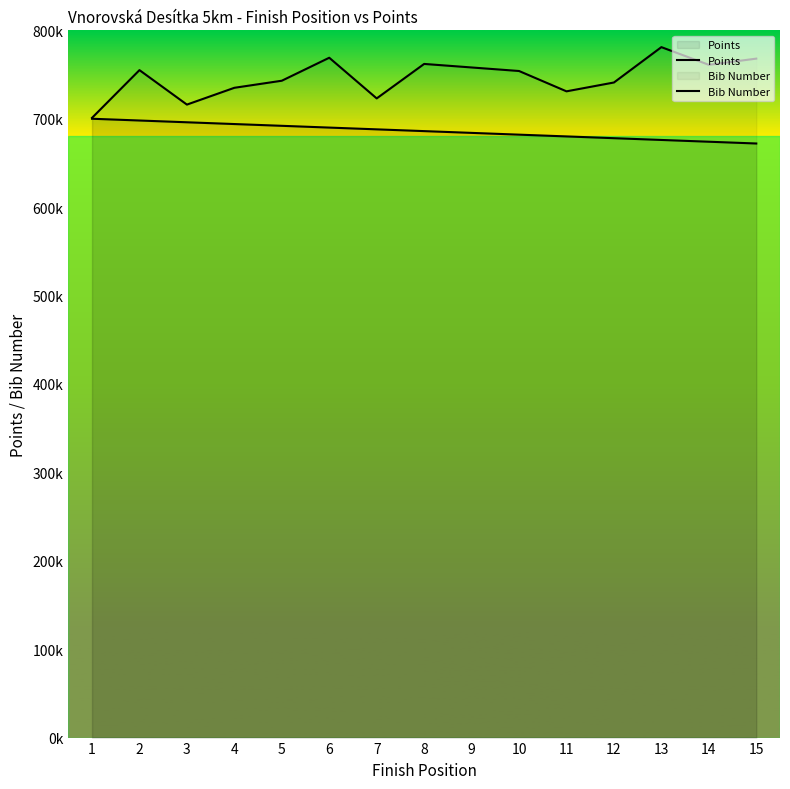

True or false: Points has more than 1 points higher than both neighbors.

False